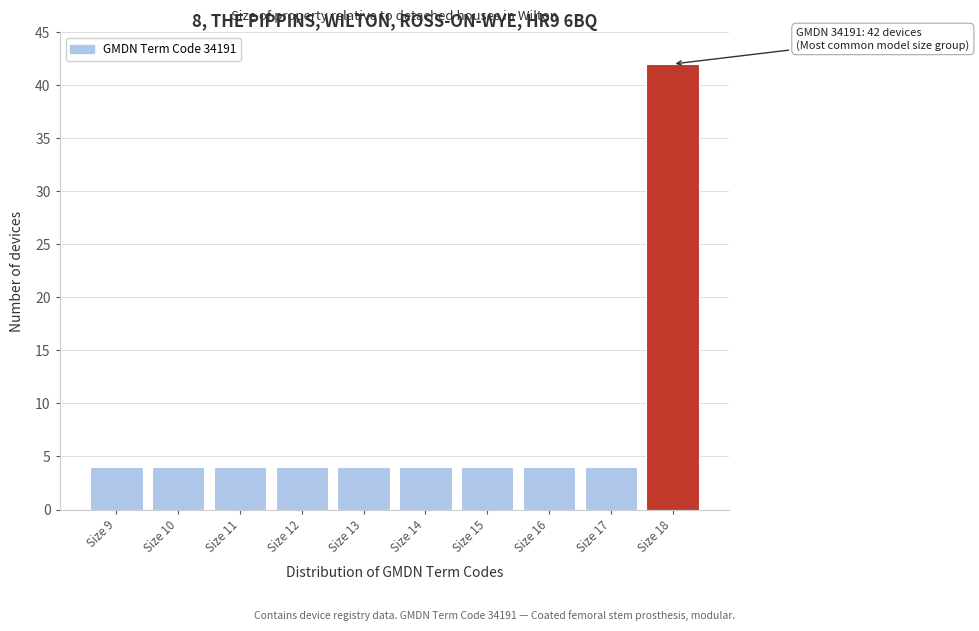

Which range on the x-axis has the tallest bar?

17.5 to 18.5